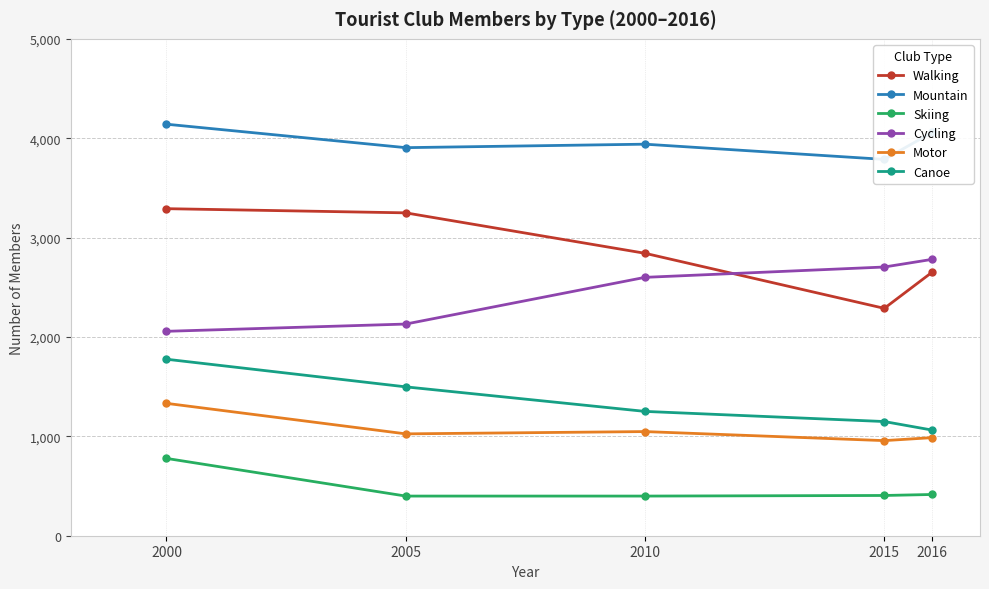

Reading left to right, extract all data points from this chart.

Walking: 2000=3291	2005=3249	2010=2842	2015=2288	2016=2652
Mountain: 2000=4141	2005=3905	2010=3940	2015=3787	2016=4058
Skiing: 2000=778	2005=399	2010=399	2015=405	2016=415
Cycling: 2000=2057	2005=2130	2010=2600	2015=2704	2016=2781
Motor: 2000=1332	2005=1025	2010=1048	2015=957	2016=987
Canoe: 2000=1776	2005=1498	2010=1251	2015=1149	2016=1063